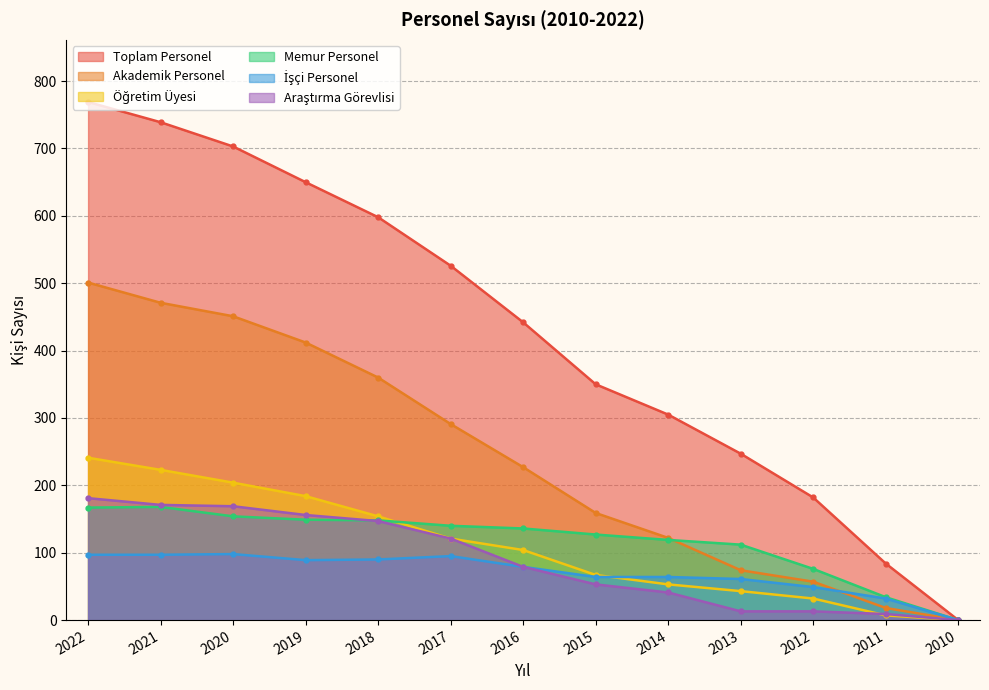

At how many categories does at least one series exceed 461?

6